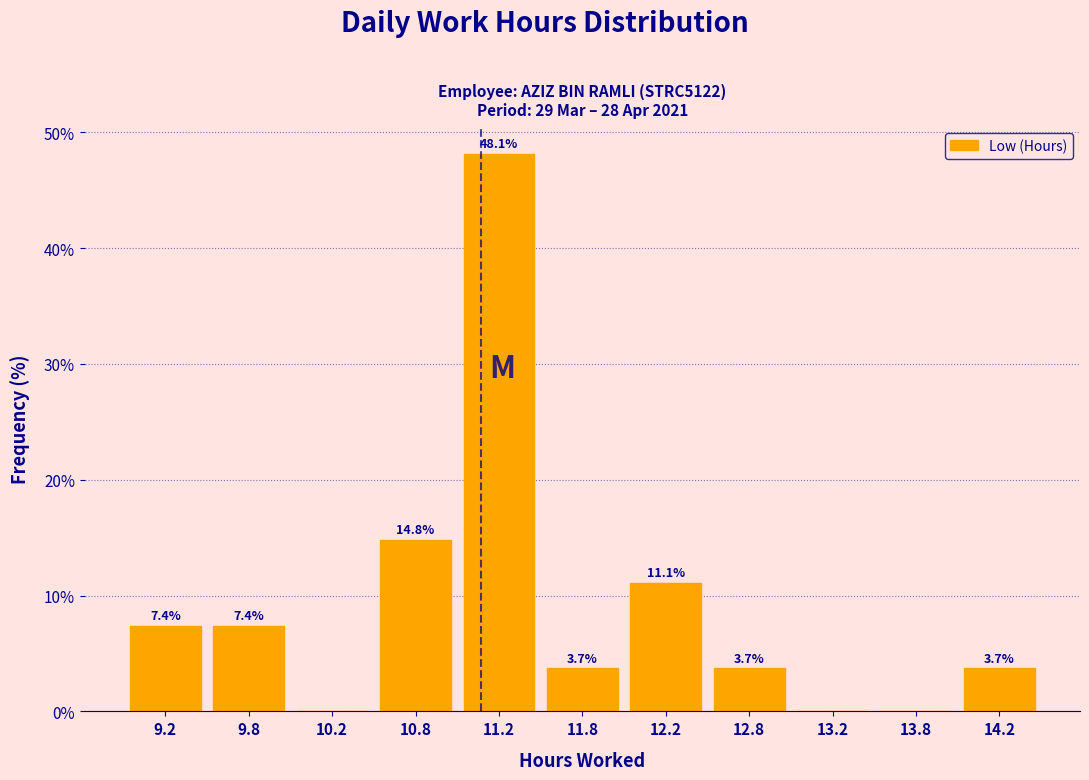

Over which range of the x-axis is the bar tallest?

11.0 to 11.5